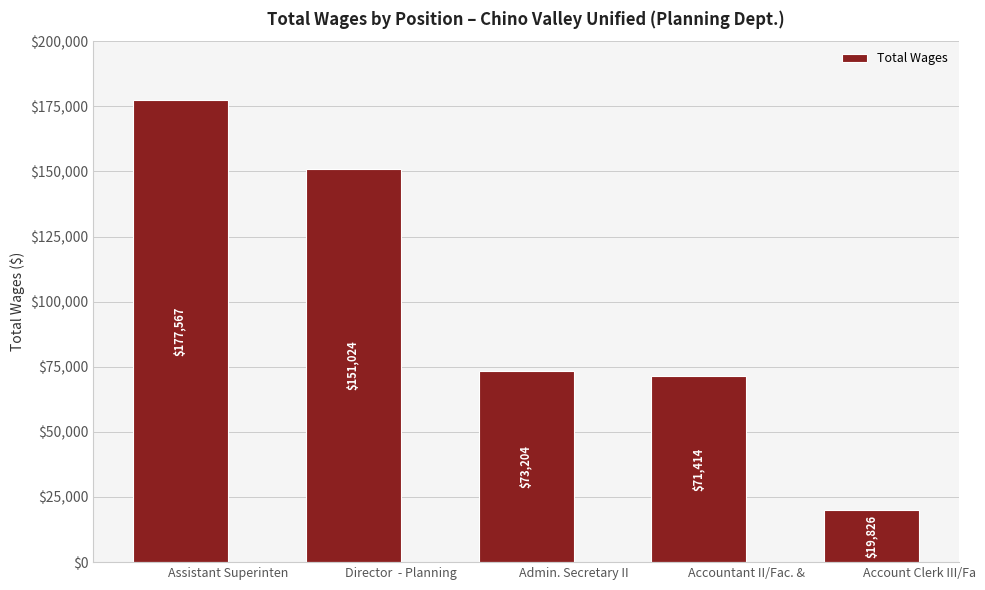

What is the approximate value at Accountant II/Fac. &, to the nearest 10?

71410